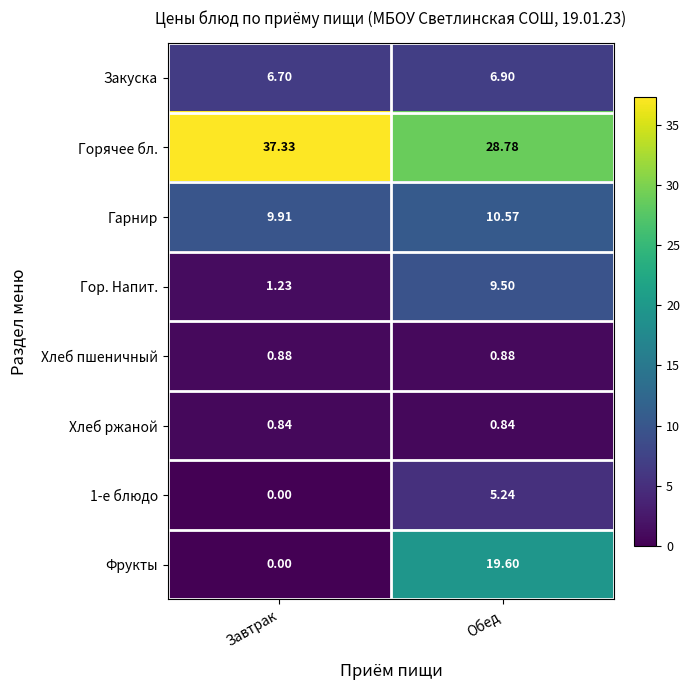

Which label corresponds to the largest value in the chart?

Завтрак